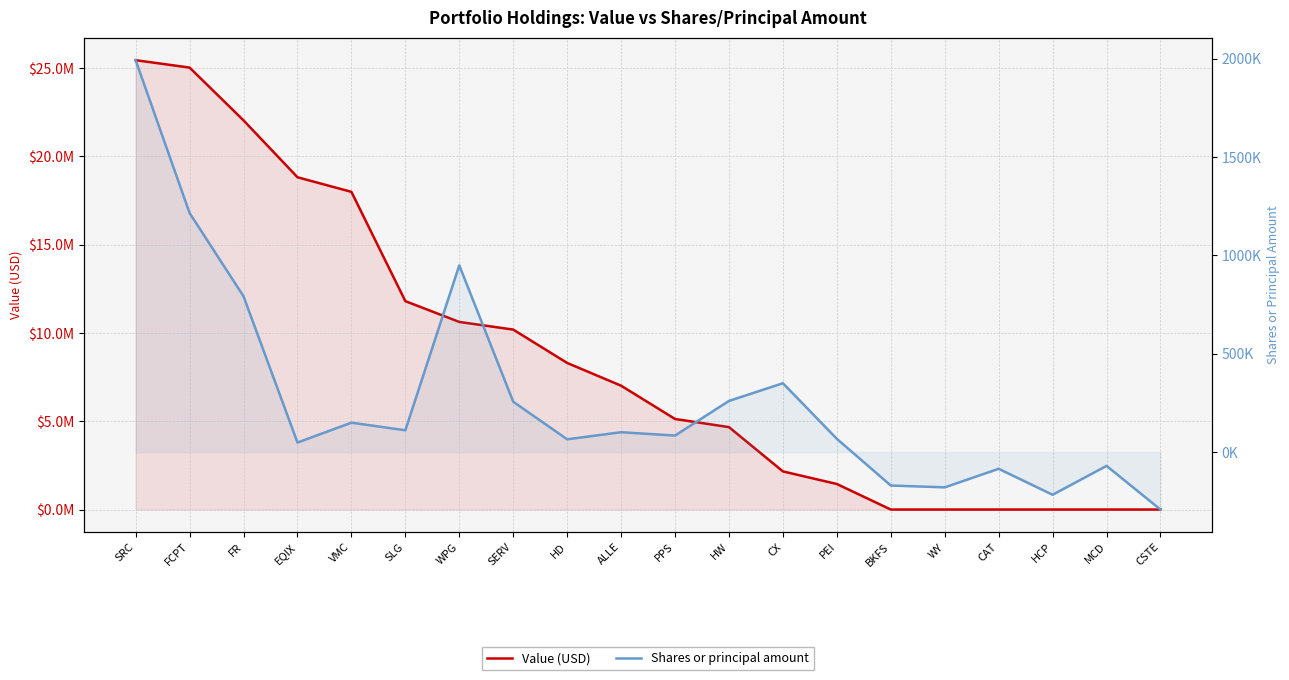

What is the greatest value displayed?

25443000